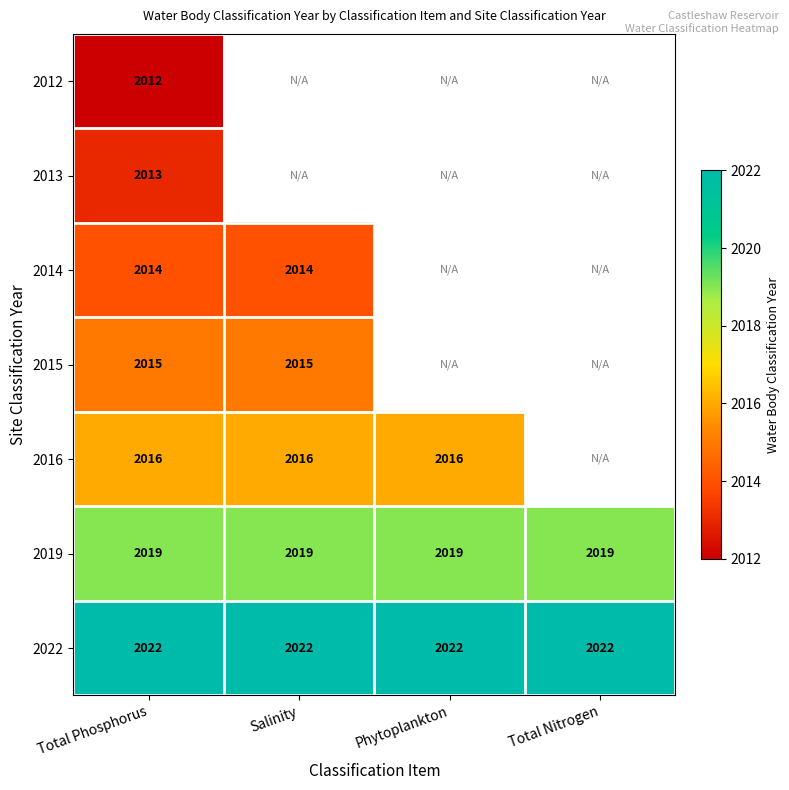

Rank the series at Total Phosphorus from lowest to highest value.

2012, 2013, 2014, 2015, 2016, 2019, 2022